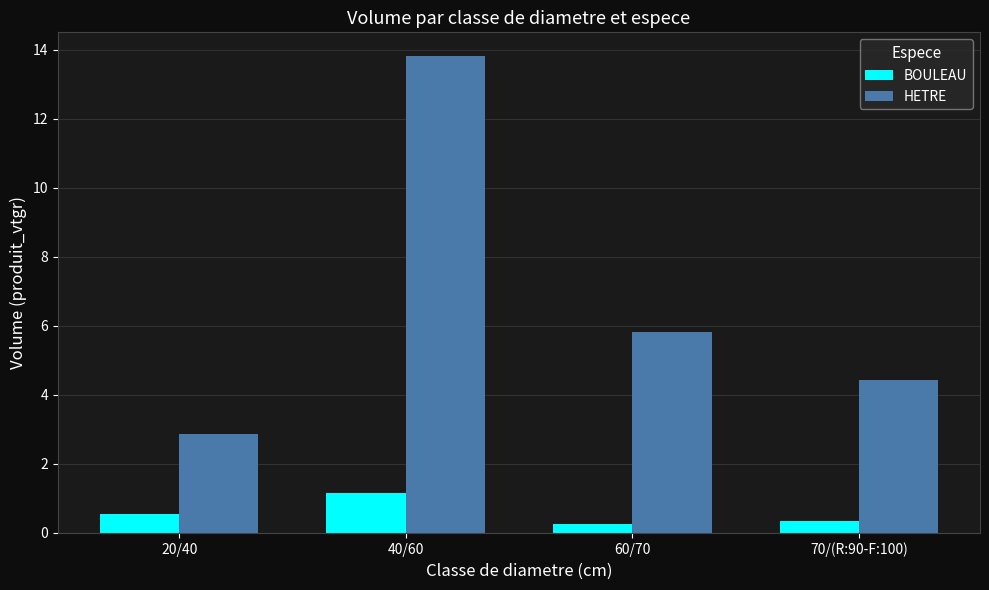

What is the label of the 1st bar from the left?

20/40